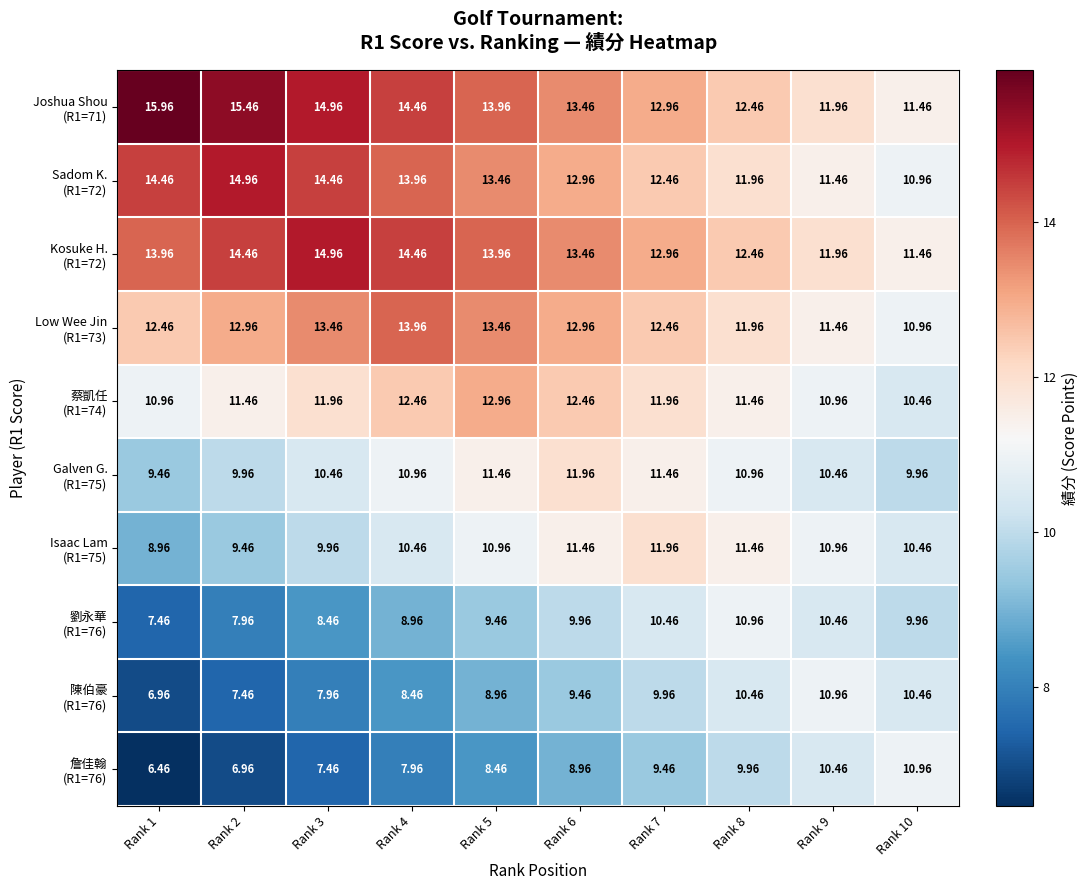

Count the number of categories in the chart.

10